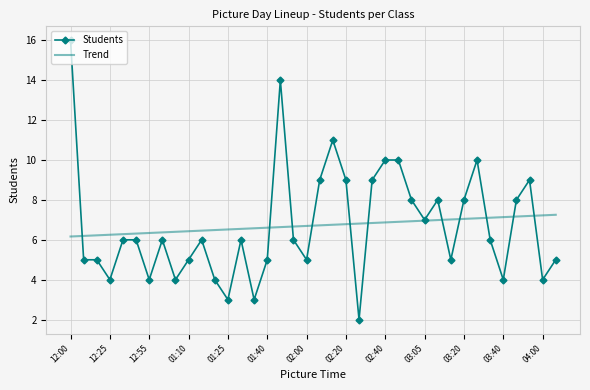

After their last crossing, which series has the higher values: Students or Trend?

Trend